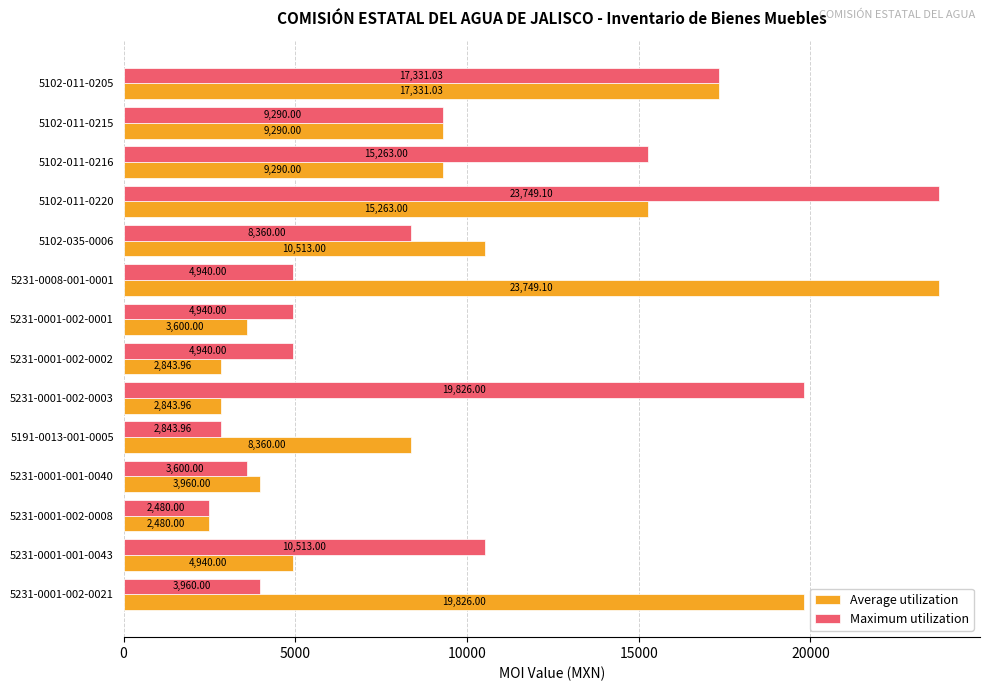

What is the difference between the maximum and minimum values in the Maximum utilization series?

21269.1